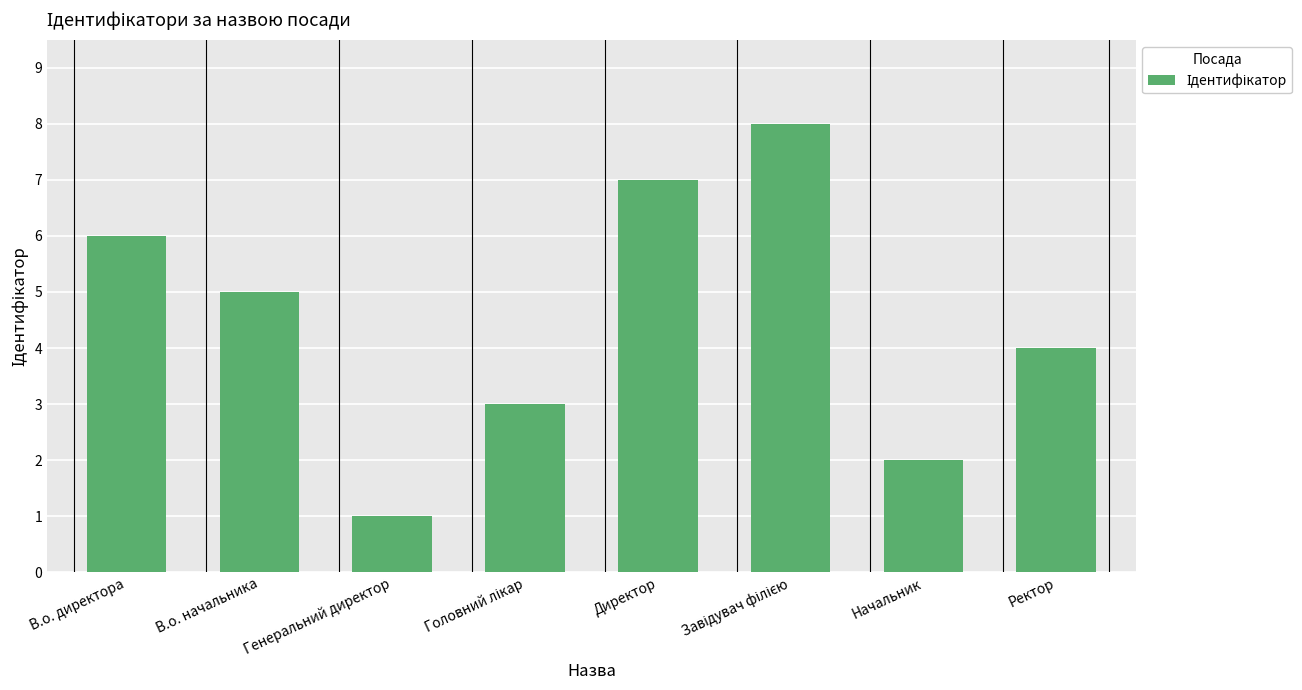

What is the maximum value shown in the chart?

8